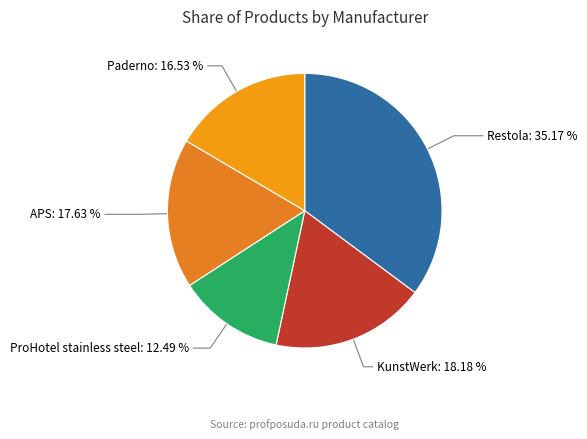

To the nearest percent, what is the average slice percentage?

20%